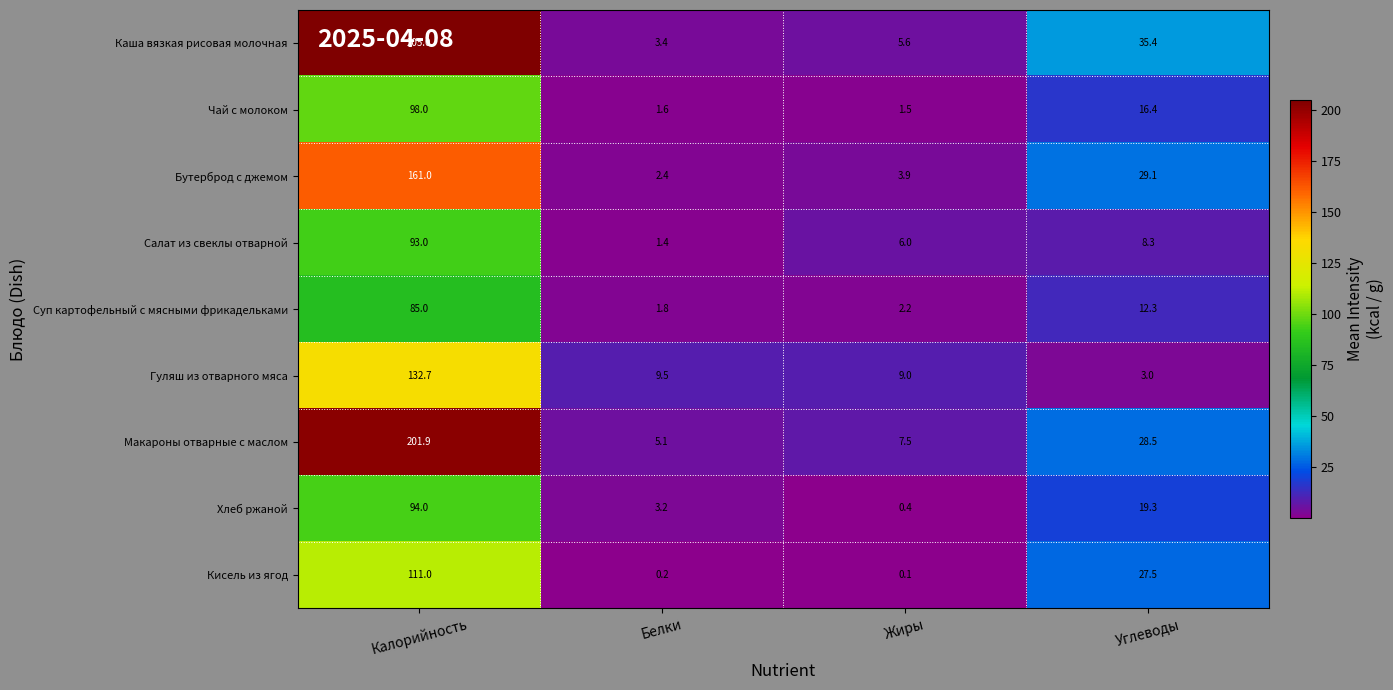

What is the difference between the maximum and minimum values in the Суп картофельный с мясными фрикадельками series?

83.2